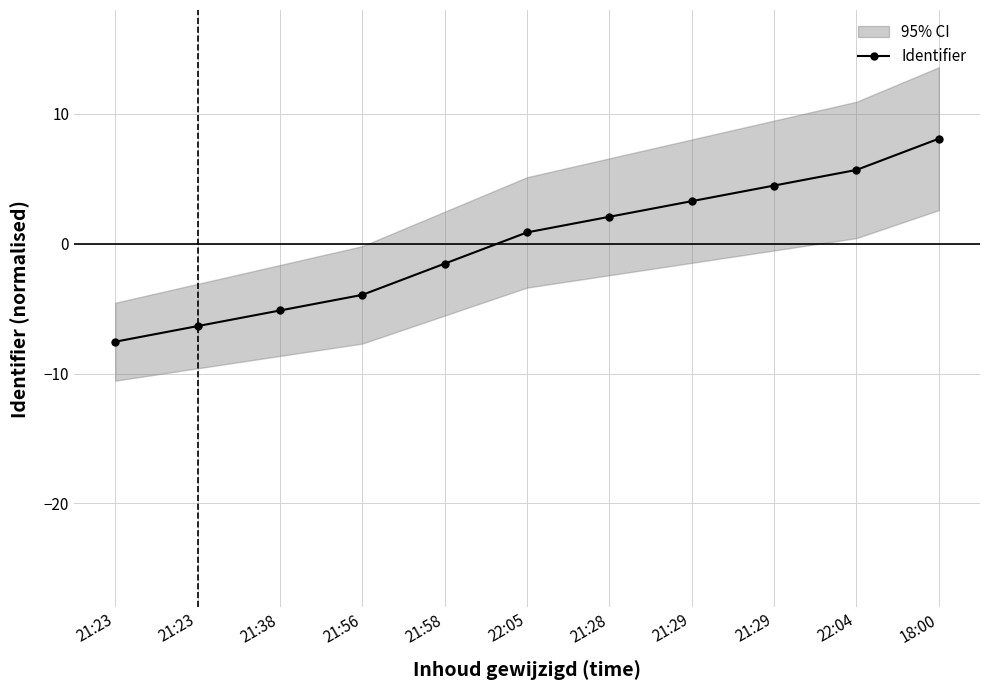

The value at 21:56 is -6.3. True or false?

False